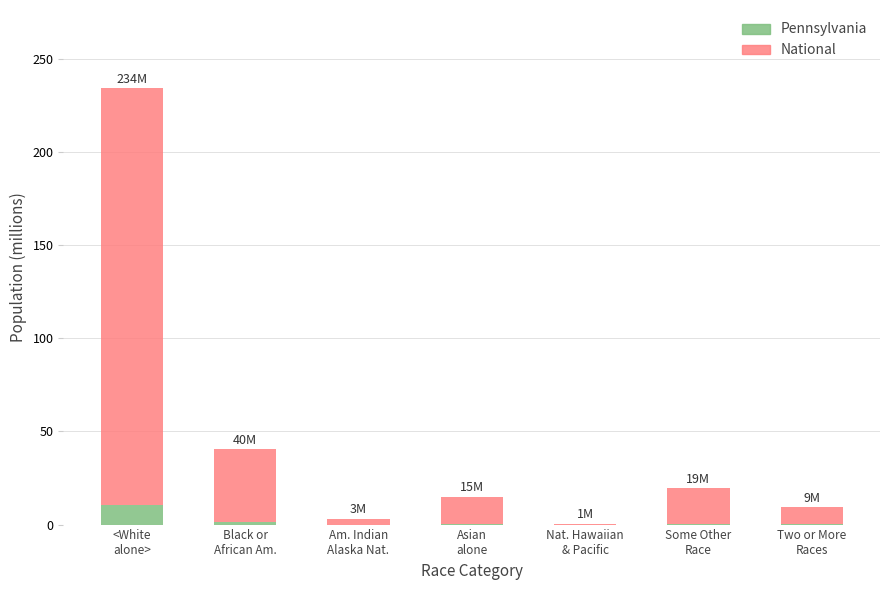

How many series are shown in this chart?

2